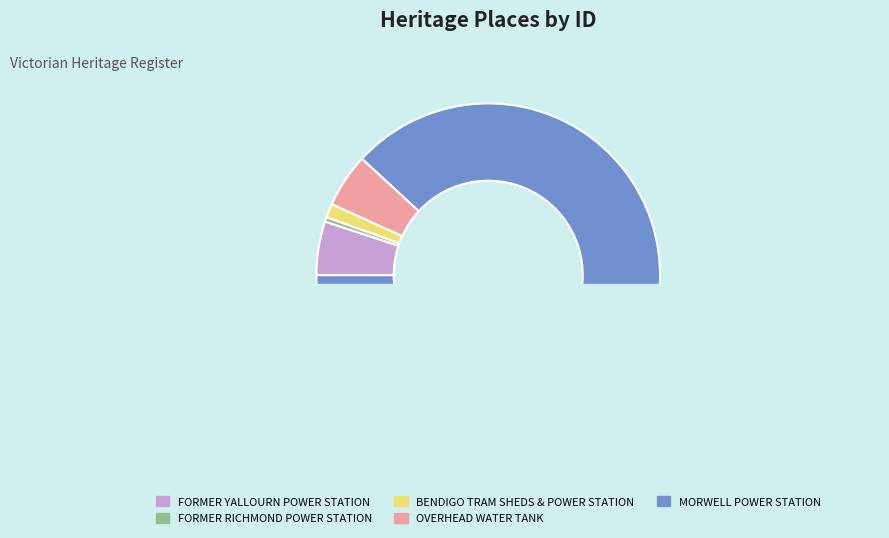

Is it true that FORMER RICHMOND POWER STATION is 6% of the pie?

False